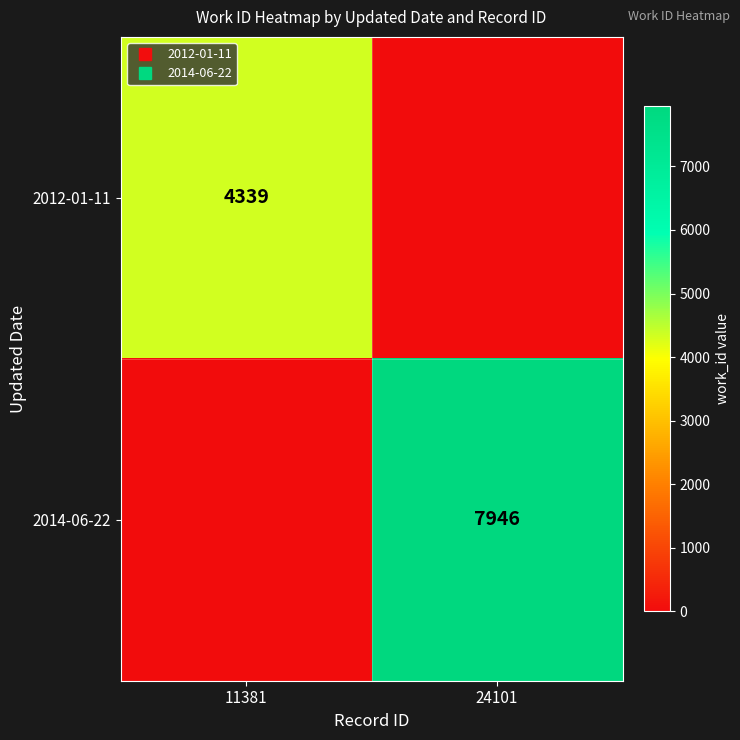

At which category is the sum across all series the highest?

24101